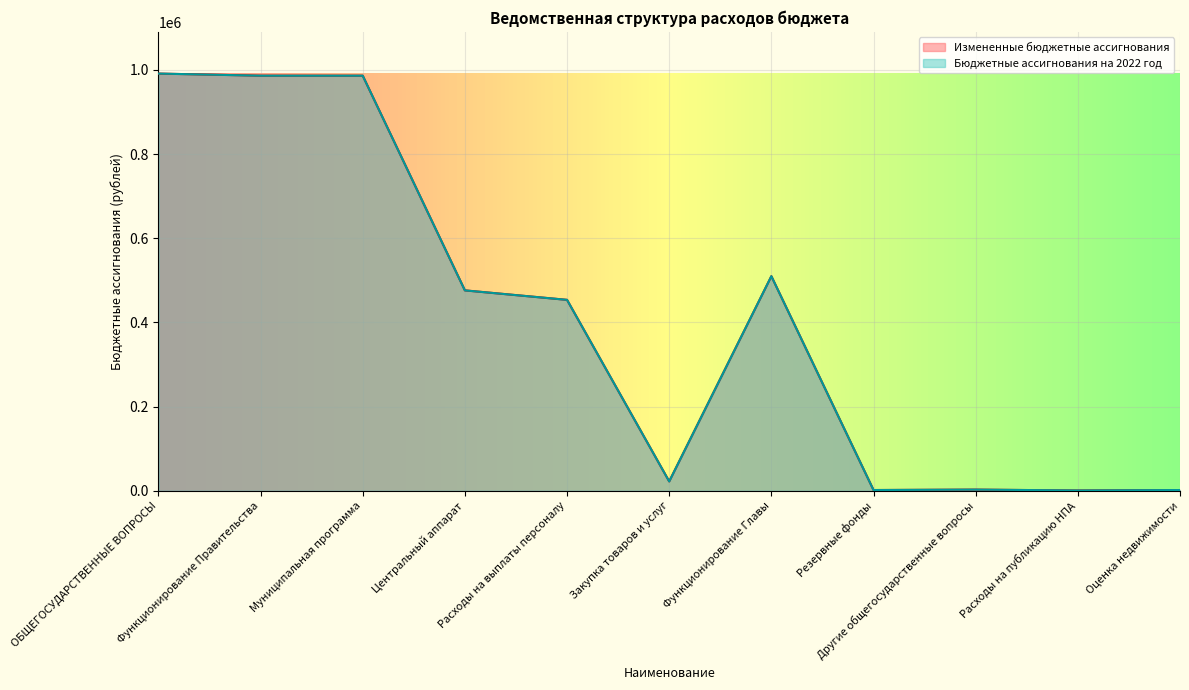

At how many categories does at least one series exceed 532831?

3